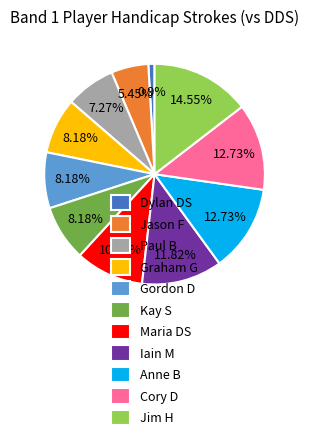

Which slice is the largest?

Jim H